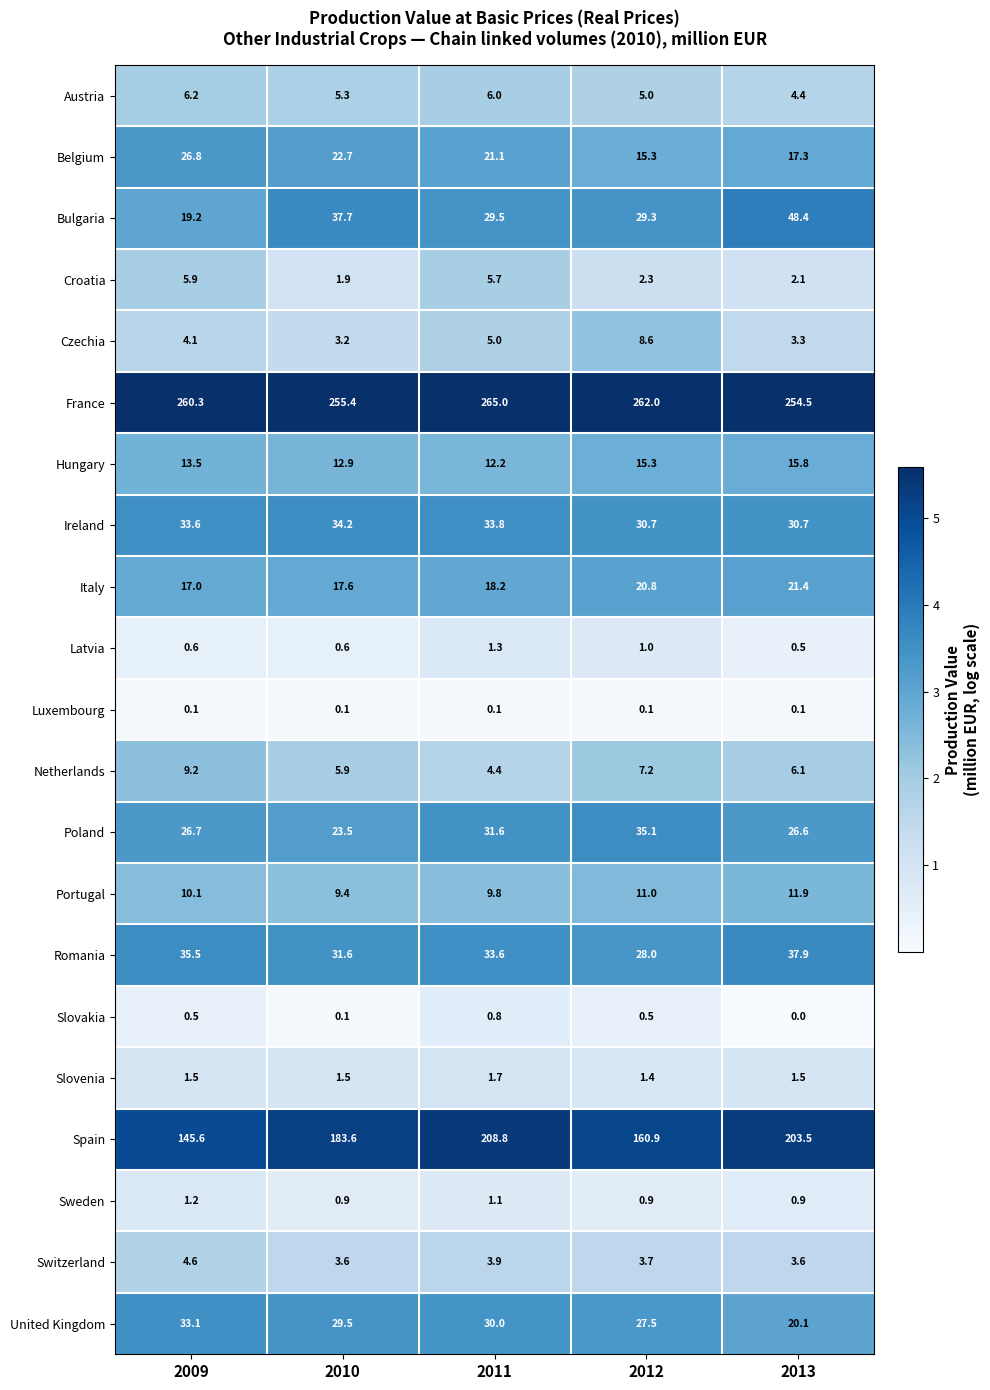

Count the Sweden values in the range 0 to 1.

3